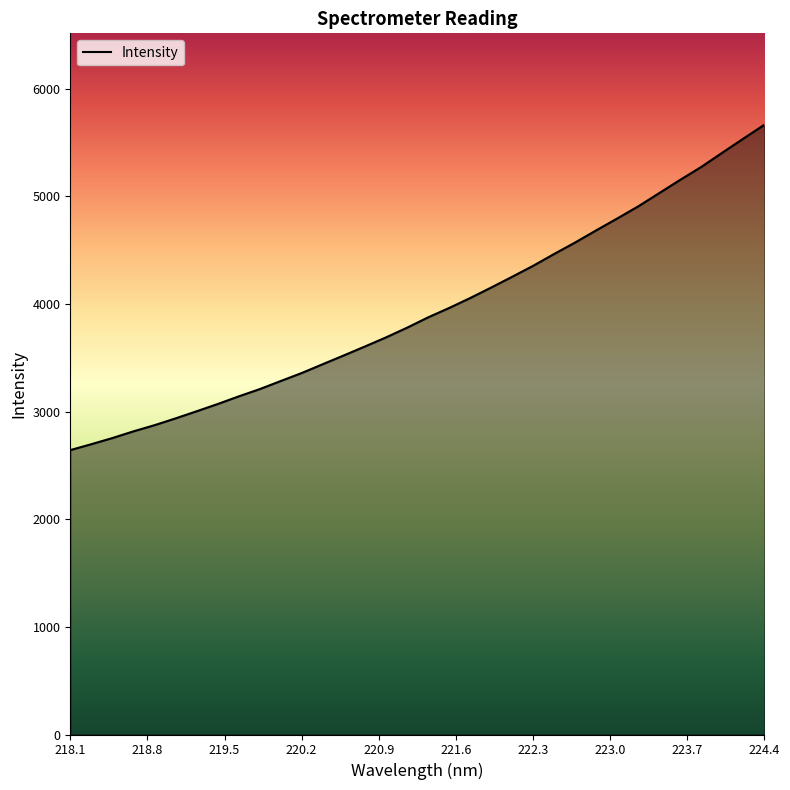

What is the difference between the maximum and minimum values?

3022.4